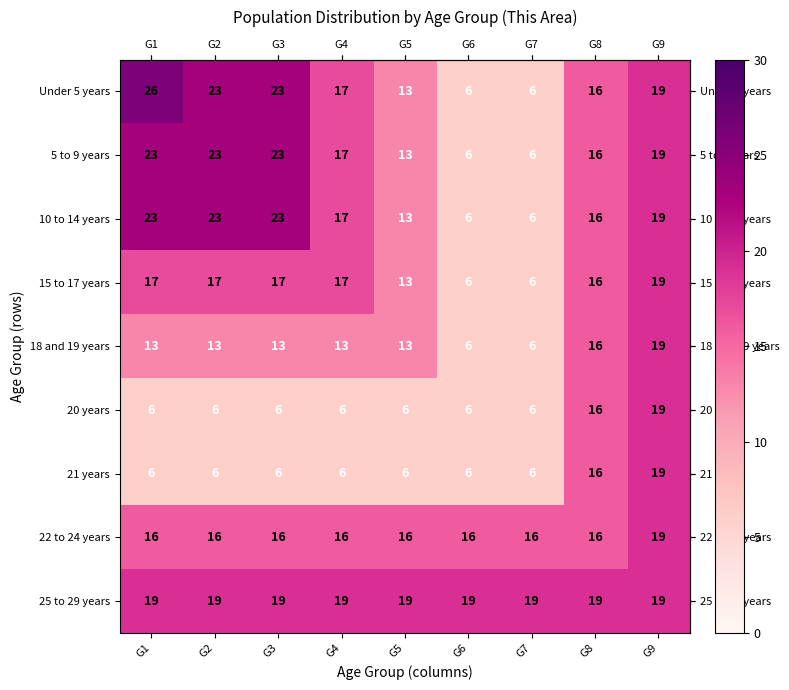

What is the total value across all series at G4?

128